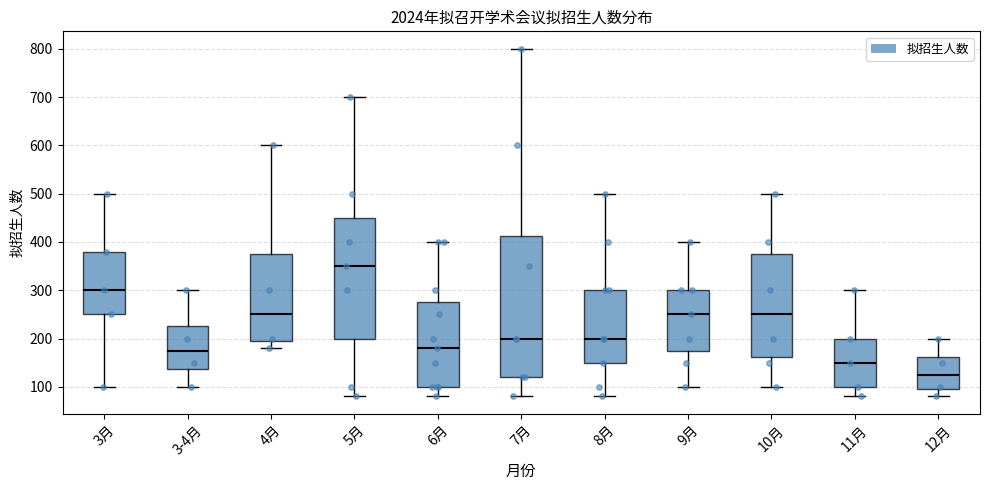

Reading left to right, transcribe this box plot: for each box, give where its median line is, the range the box spans, and where its two whiskers end, as read against the y-axis. The values are not printed on the chart, so give them approximately, as read against the axis.

3月: median 300, box 250 to 380, whiskers 100 to 500
3-4月: median 180, box 140 to 230, whiskers 100 to 300
4月: median 250, box 200 to 380, whiskers 180 to 600
5月: median 350, box 200 to 450, whiskers 80 to 700
6月: median 180, box 100 to 280, whiskers 80 to 400
7月: median 200, box 120 to 410, whiskers 80 to 800
8月: median 200, box 150 to 300, whiskers 80 to 500
9月: median 250, box 180 to 300, whiskers 100 to 400
10月: median 250, box 160 to 380, whiskers 100 to 500
11月: median 150, box 100 to 200, whiskers 80 to 300
12月: median 130, box 100 to 160, whiskers 80 to 200